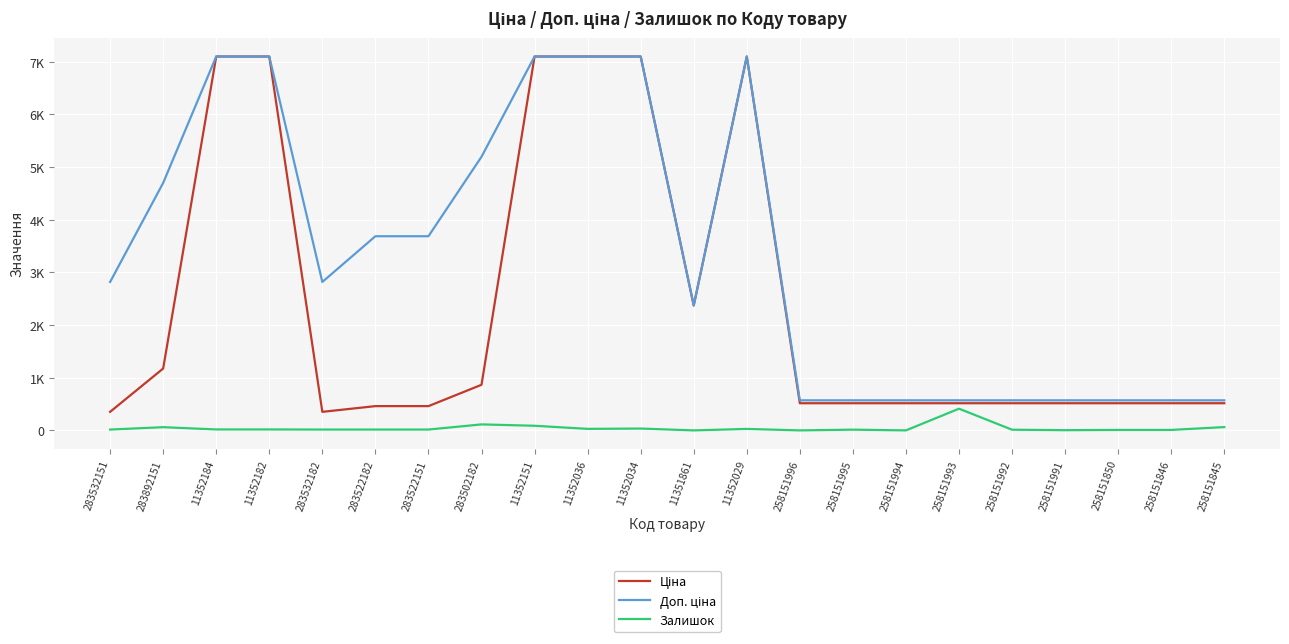

True or false: Доп. ціна and Залишок cross at least once.

False